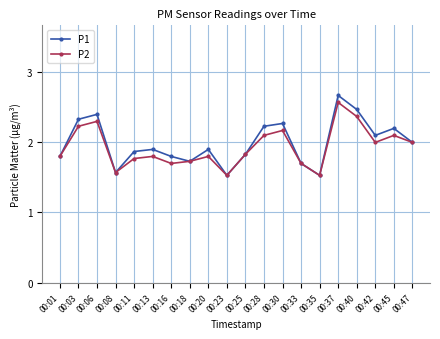

How many interior local peaks does the P1 series have?

6